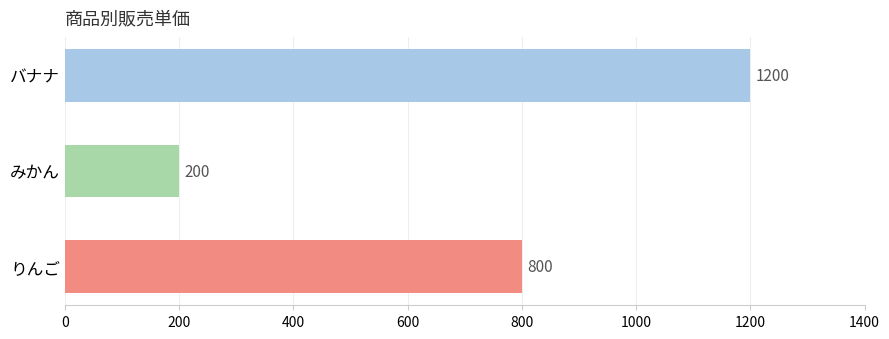

What is the maximum value shown in the chart?

1200